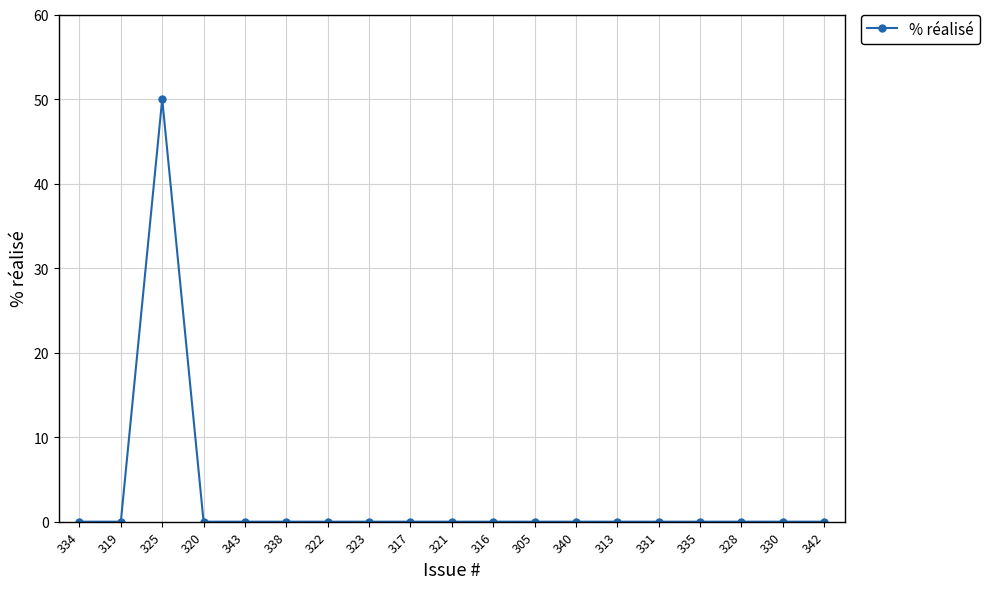

What is the label of the 19th point from the left?

342